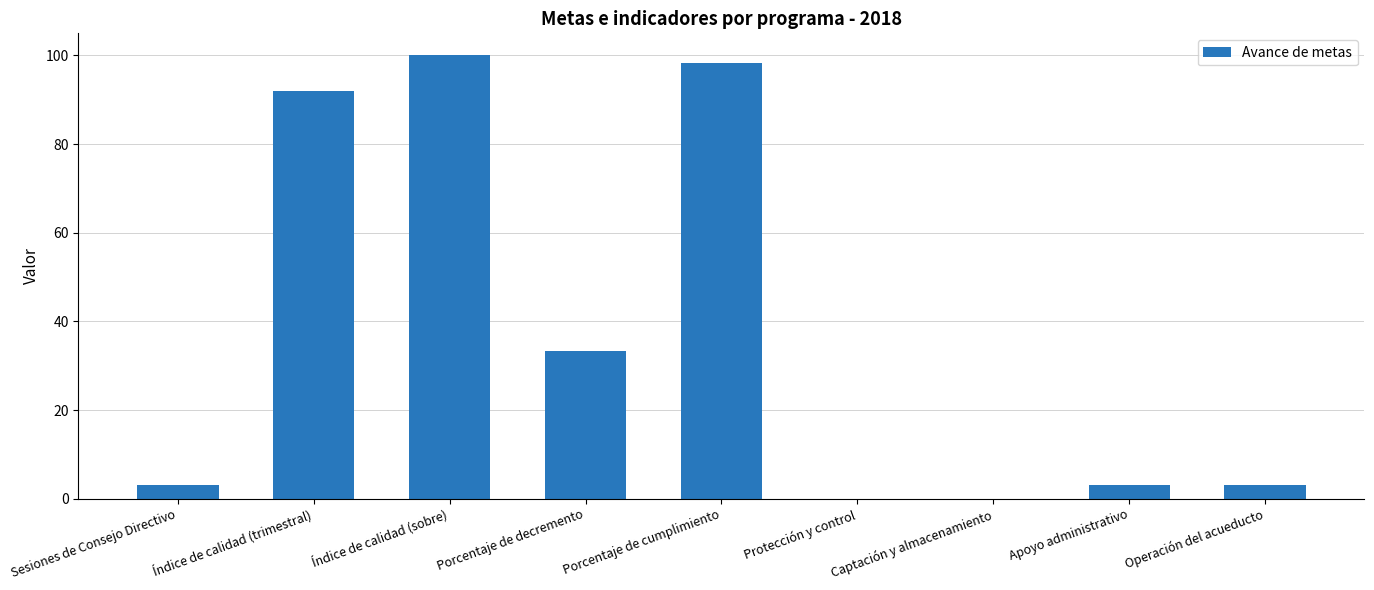

Reading left to right, extract all data points from this chart.

Sesiones de Consejo Directivo=3.0	Índice de calidad (trimestral)=91.9	Índice de calidad (sobre)=100.0	Porcentaje de decremento=33.3	Porcentaje de cumplimiento=98.4	Protección y control=0.0	Captación y almacenamiento=0.0	Apoyo administrativo=3.0	Operación del acueducto=3.0